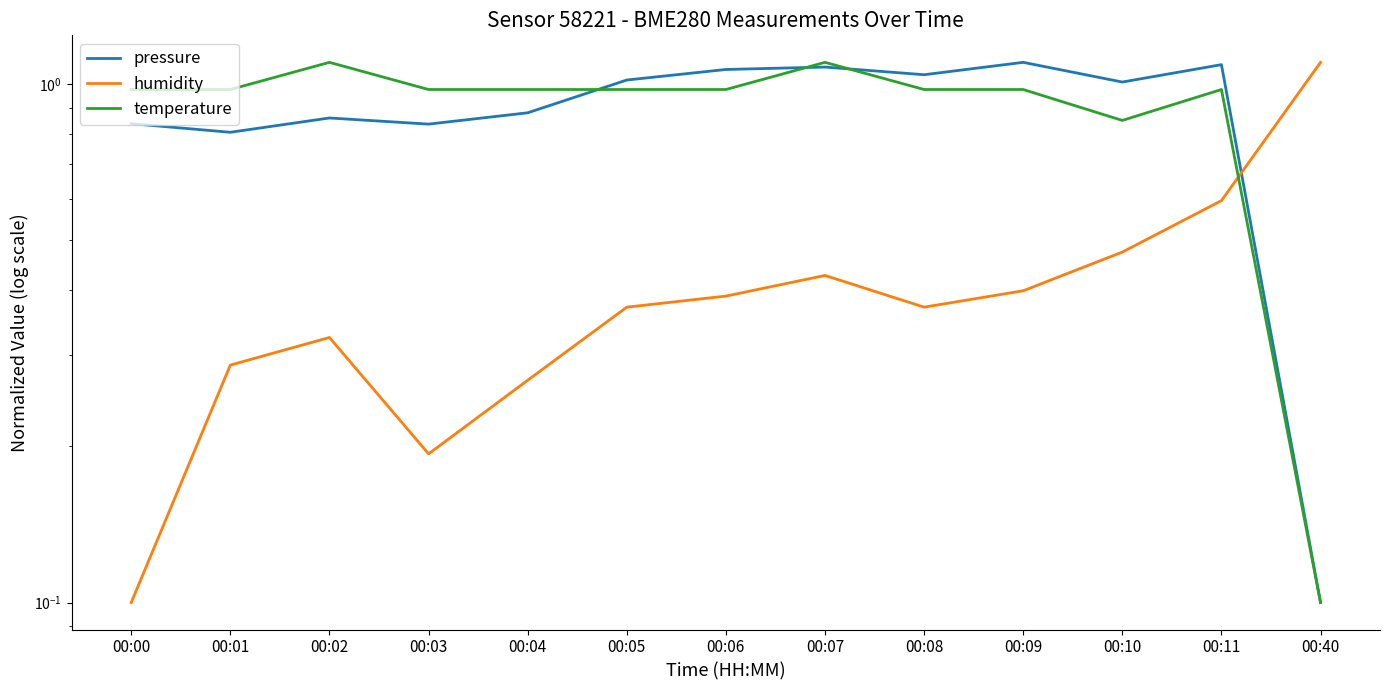

Does the chart display data point markers on the line(s)?

No